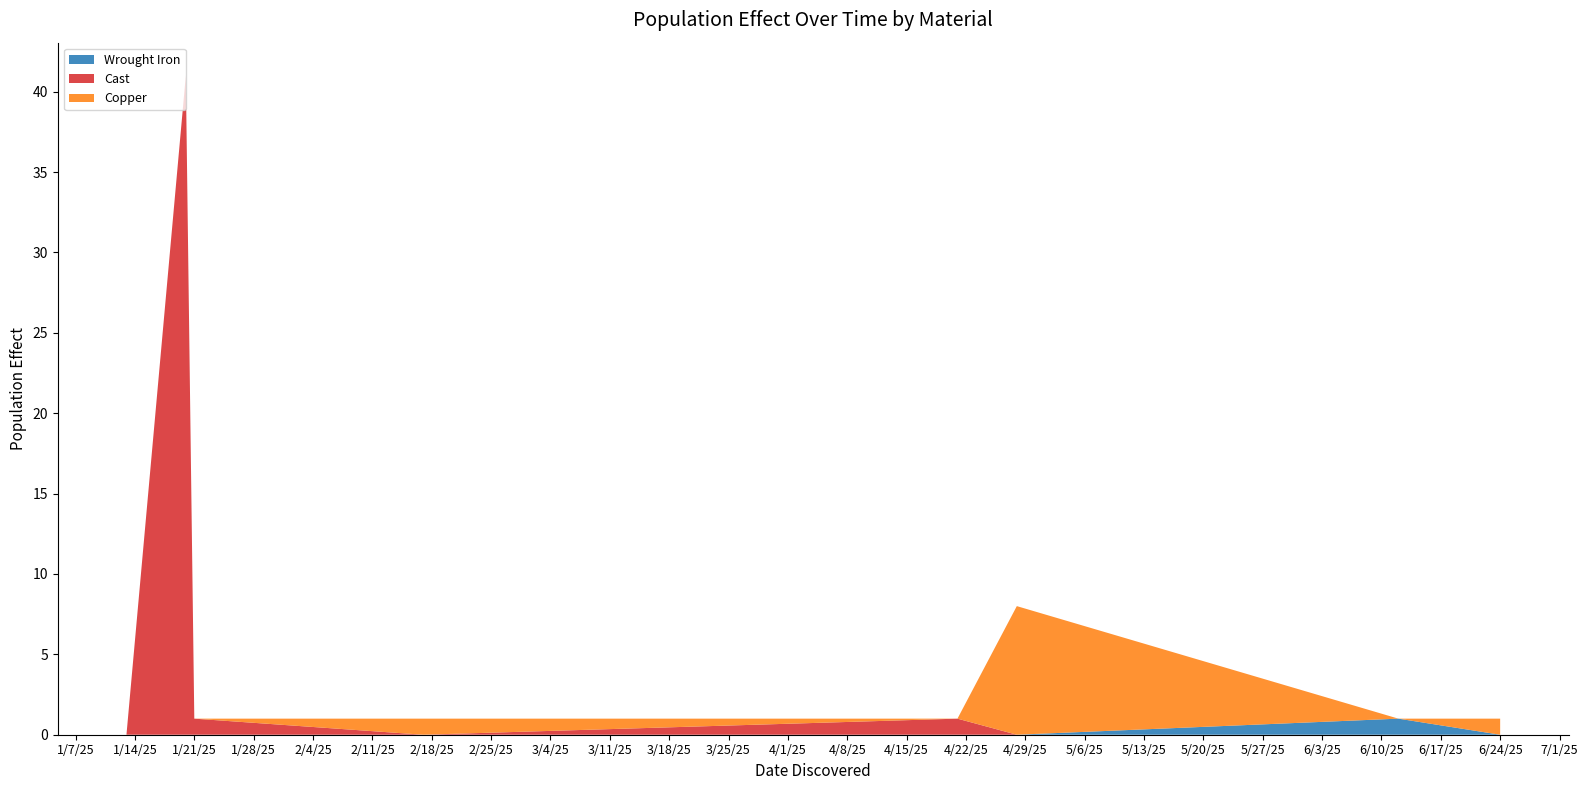

Reading left to right, extract all data points from this chart.

Wrought Iron: 0	0	0	0	0	0	1	0
Cast: 0	41	1	0	1	0	0	0
Copper: 0	0	0	1	0	8	0	1